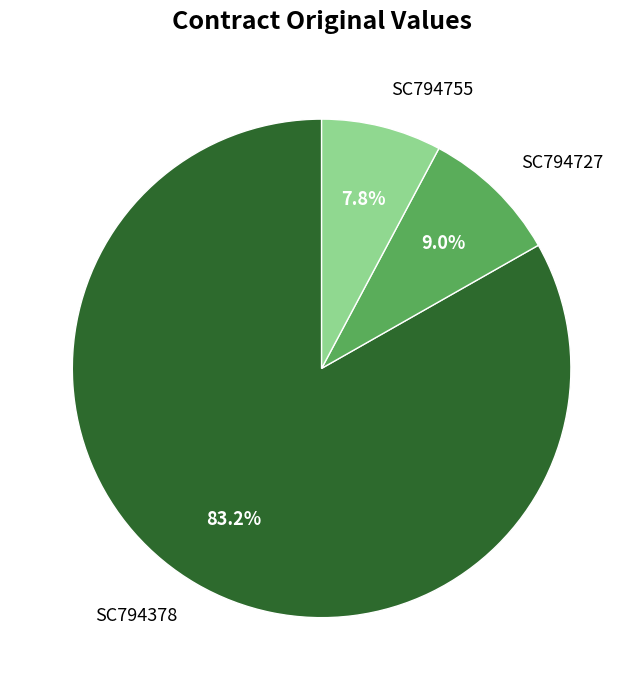

How many slices are in this pie chart?

3